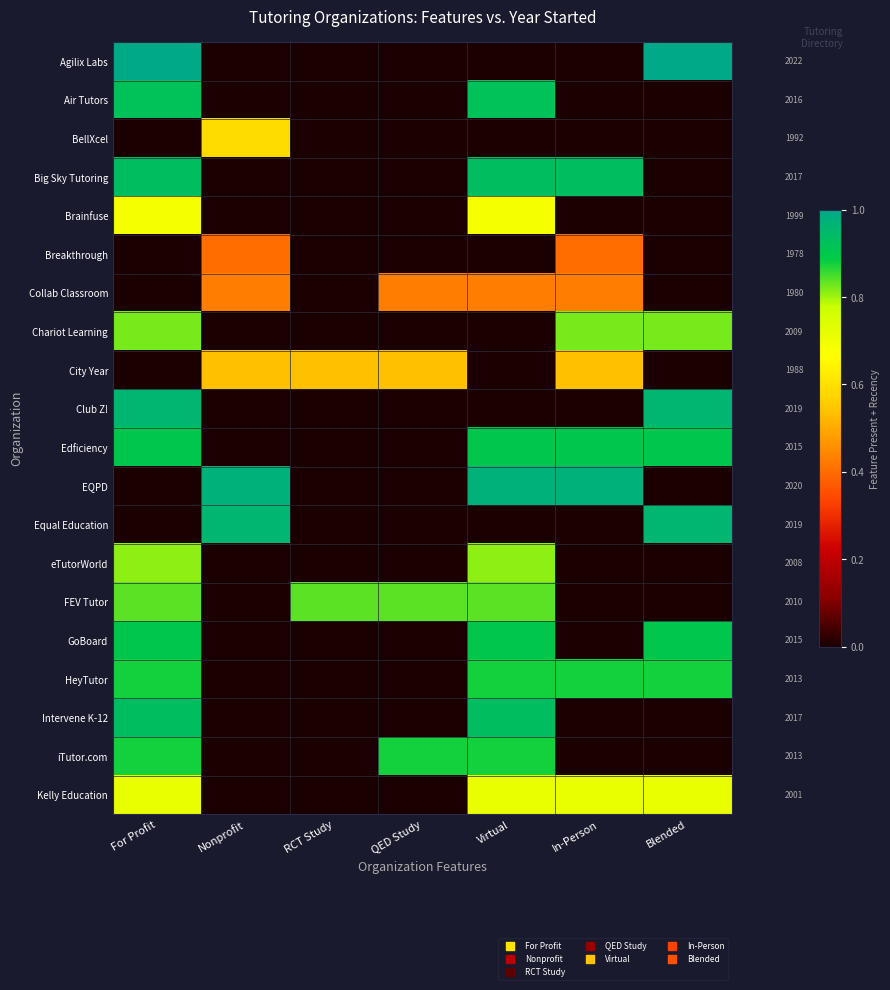

What is the spread (max minus min) of values at Blended?

1.0